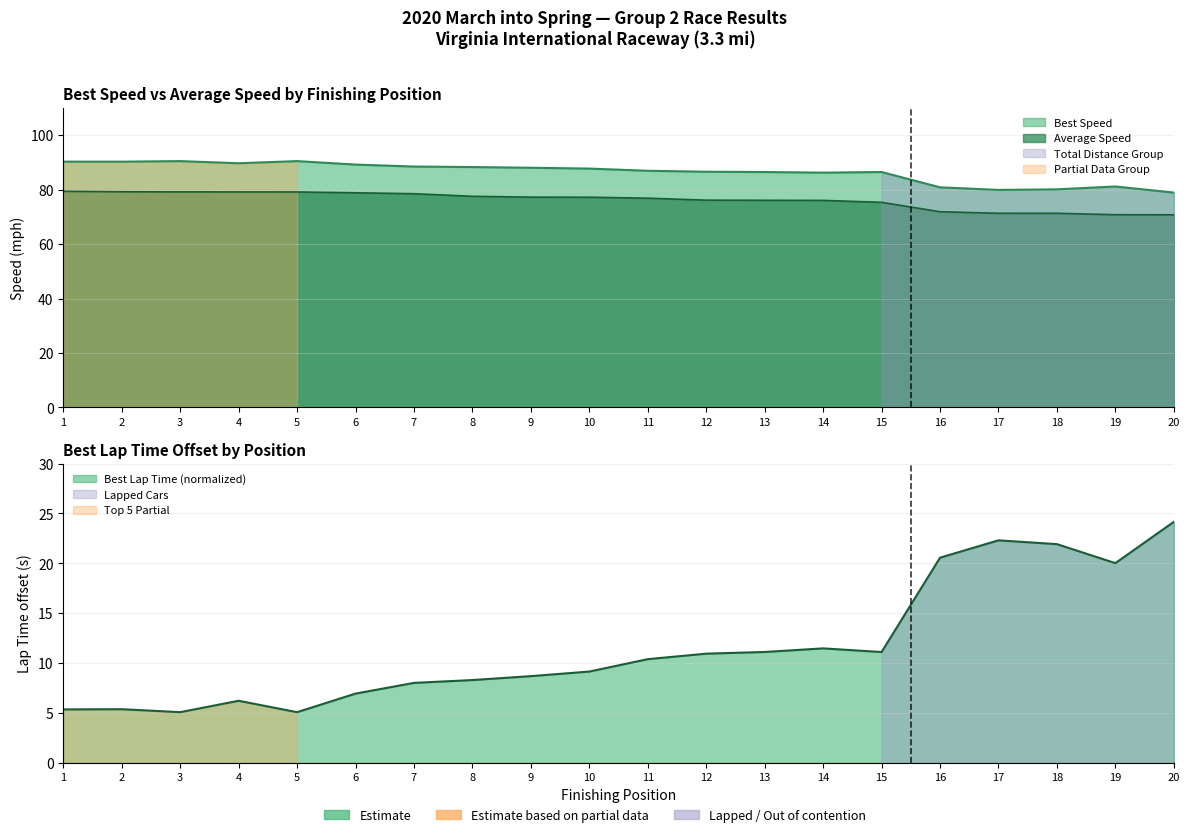

At how many categories does at least one series exceed 27?

20